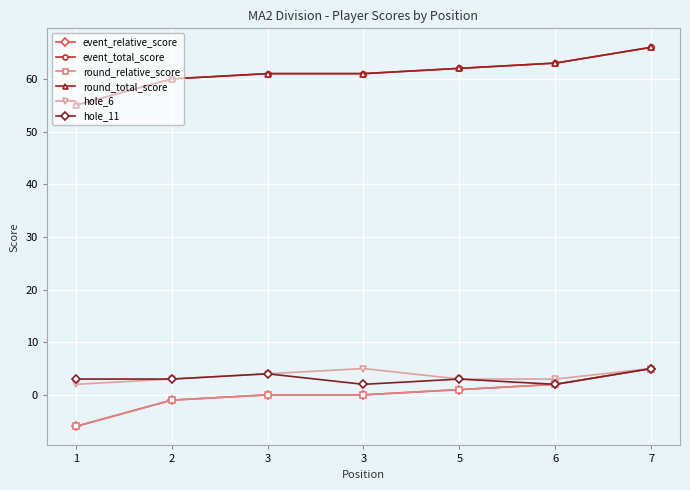

Does the chart have visible grid lines?

Yes